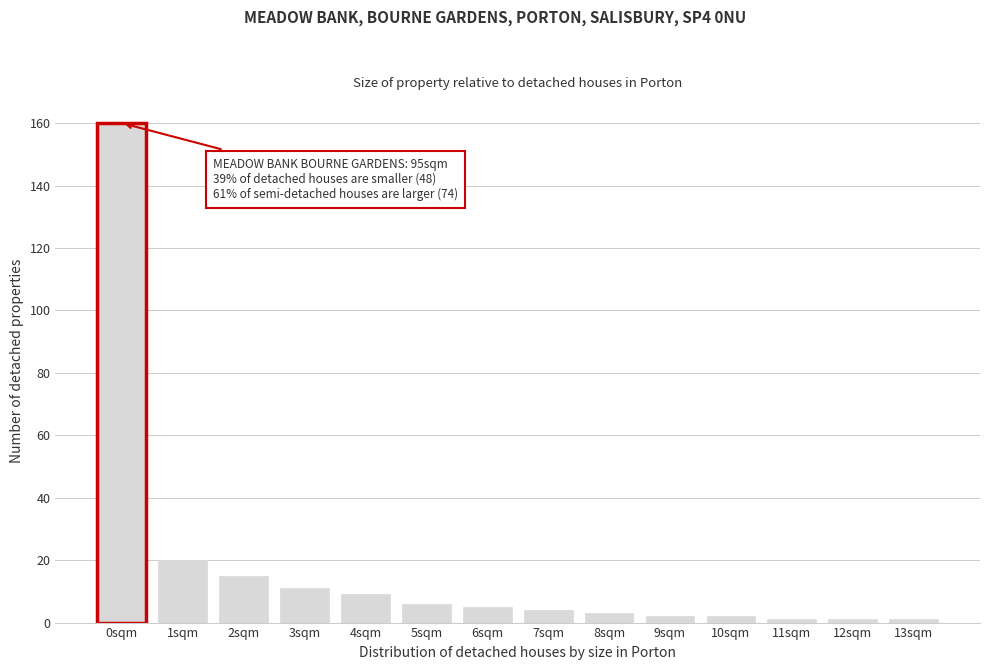

Reading left to right, extract all data points from this chart.

160	20	15	11	9	6	5	4	3	2	2	1	1	1